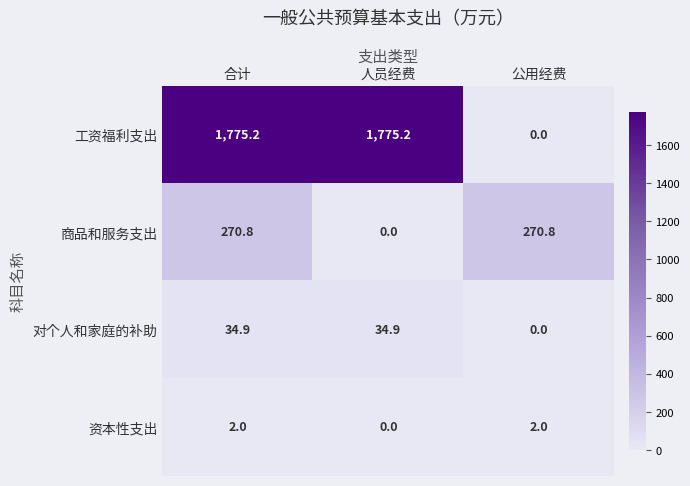

How many categories are shown in the chart?

3